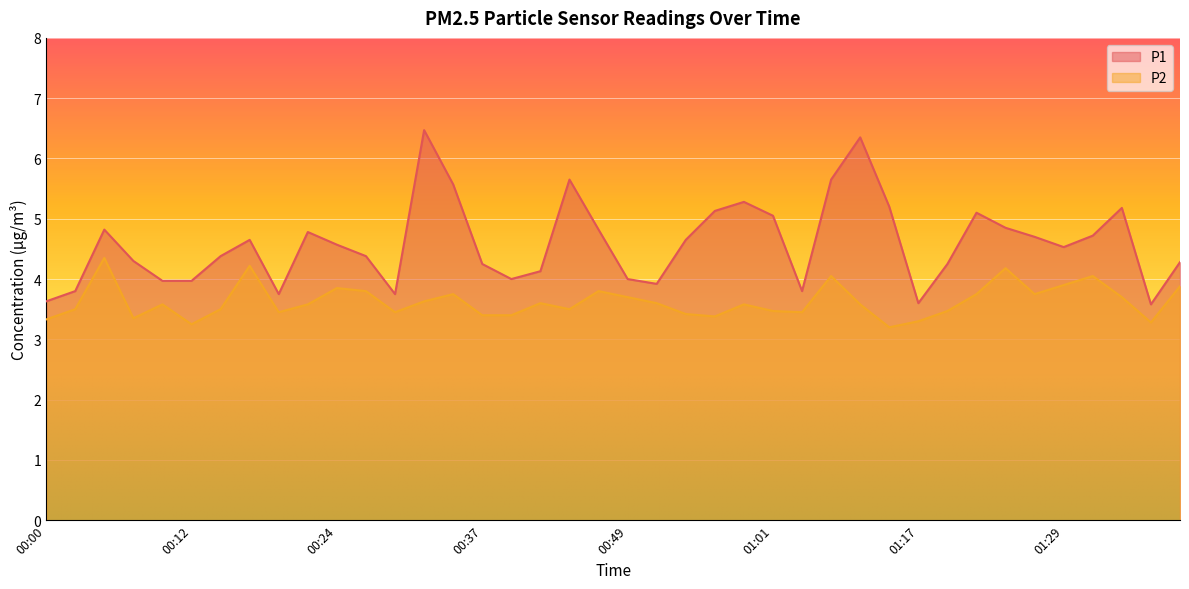

Reading left to right, extract all data points from this chart.

P1: 00:00=3.6	00:03=3.8	00:05=4.8	00:07=4.3	00:10=4.0	00:12=4.0	00:15=4.4	00:17=4.7	00:20=3.8	00:22=4.8	00:24=4.6	00:27=4.4	00:29=3.8	00:32=6.5	00:34=5.6	00:37=4.2	00:39=4.0	00:42=4.1	00:44=5.7	00:46=4.8	00:49=4.0	00:51=3.9	00:54=4.7	00:56=5.1	00:59=5.3	01:01=5.0	01:04=3.8	01:09=5.7	01:11=6.3	01:14=5.2	01:17=3.6	01:19=4.2	01:22=5.1	01:24=4.8	01:26=4.7	01:29=4.5	01:34=4.7	01:36=5.2	01:39=3.6	01:41=4.3
P2: 00:00=3.3	00:03=3.5	00:05=4.3	00:07=3.4	00:10=3.6	00:12=3.2	00:15=3.5	00:17=4.2	00:20=3.5	00:22=3.6	00:24=3.9	00:27=3.8	00:29=3.5	00:32=3.6	00:34=3.8	00:37=3.4	00:39=3.4	00:42=3.6	00:44=3.5	00:46=3.8	00:49=3.7	00:51=3.6	00:54=3.4	00:56=3.4	00:59=3.6	01:01=3.5	01:04=3.5	01:09=4.0	01:11=3.6	01:14=3.2	01:17=3.3	01:19=3.5	01:22=3.8	01:24=4.2	01:26=3.8	01:29=3.9	01:34=4.0	01:36=3.7	01:39=3.3	01:41=3.9